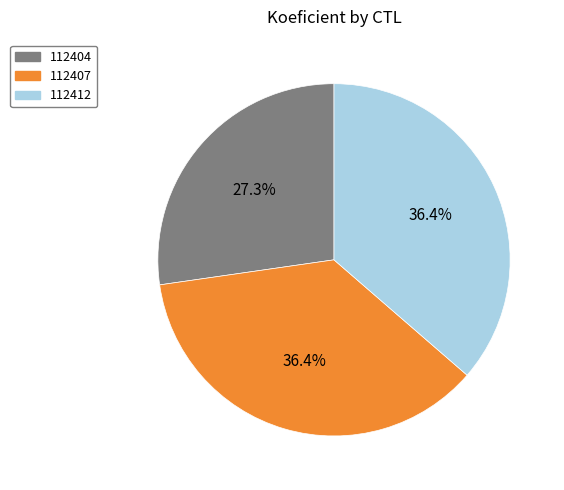

To the nearest percent, what percentage of the pie is 112407?

36%